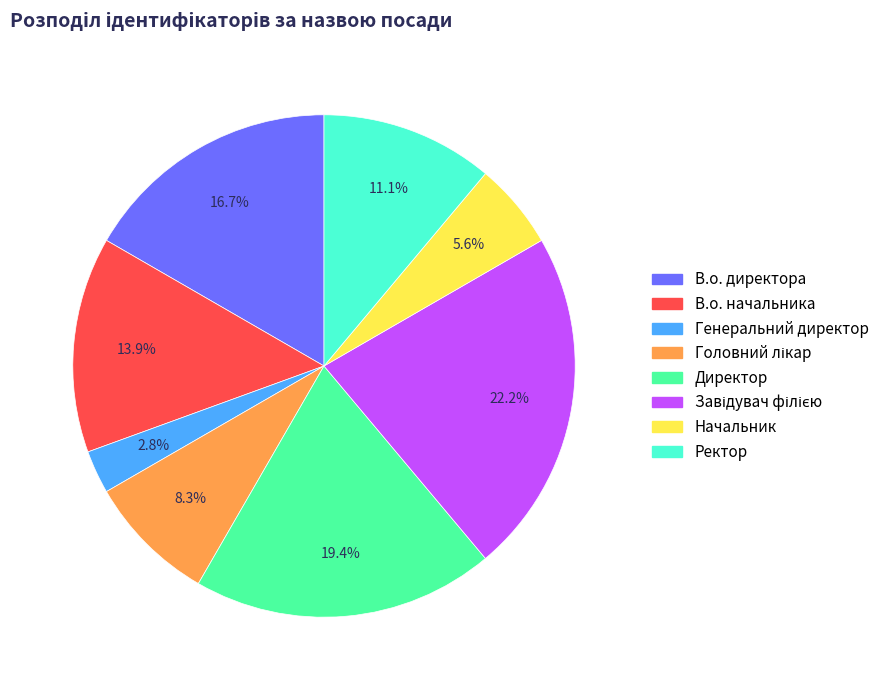

Which slice is the smallest?

Генеральний директор